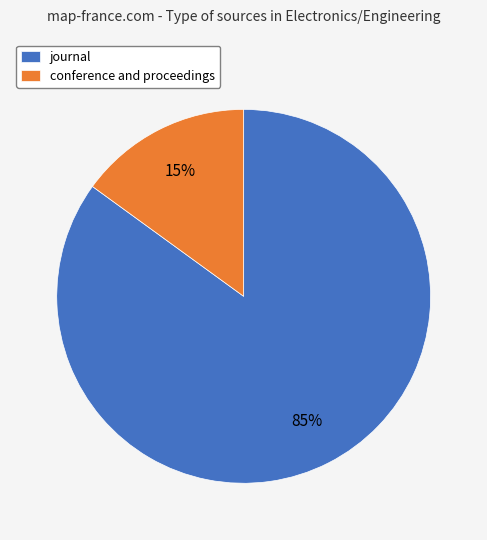

Is it true that conference and proceedings is 15% of the pie?

True